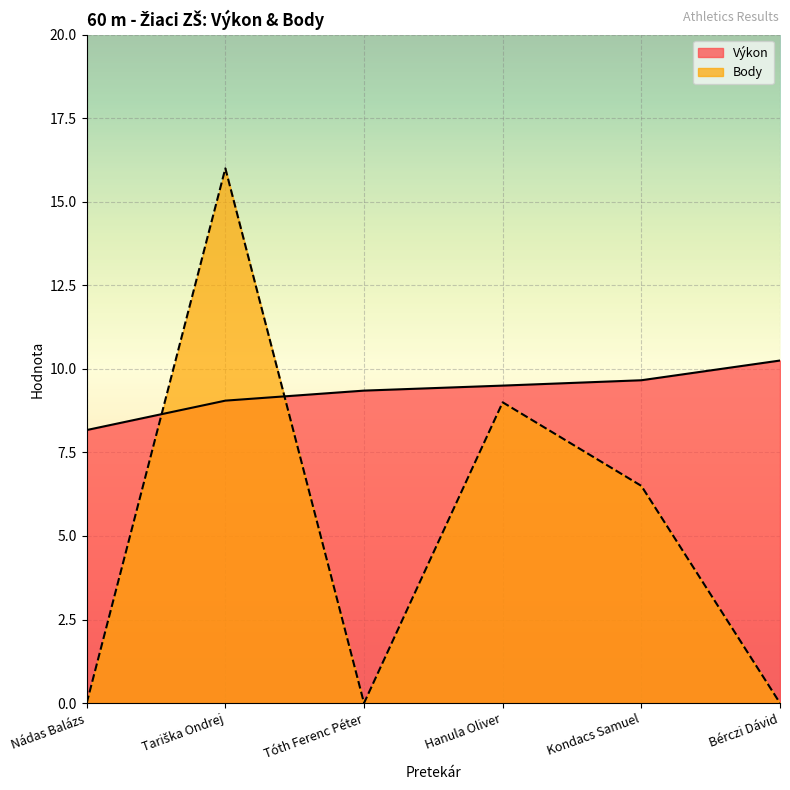

How many data points in Výkon are less than 9?

1